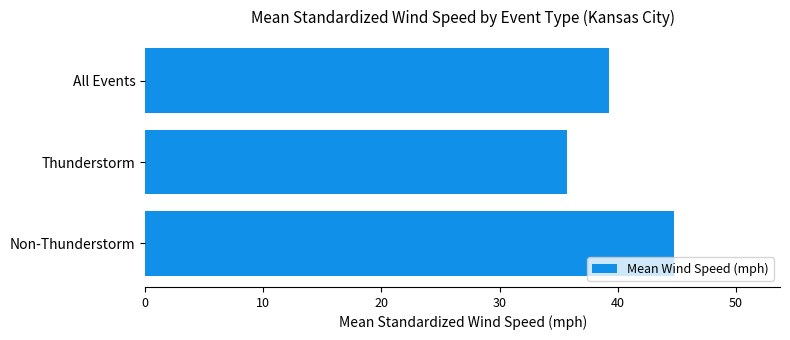

List the labels in order of value, smallest first.

Thunderstorm, All Events, Non-Thunderstorm